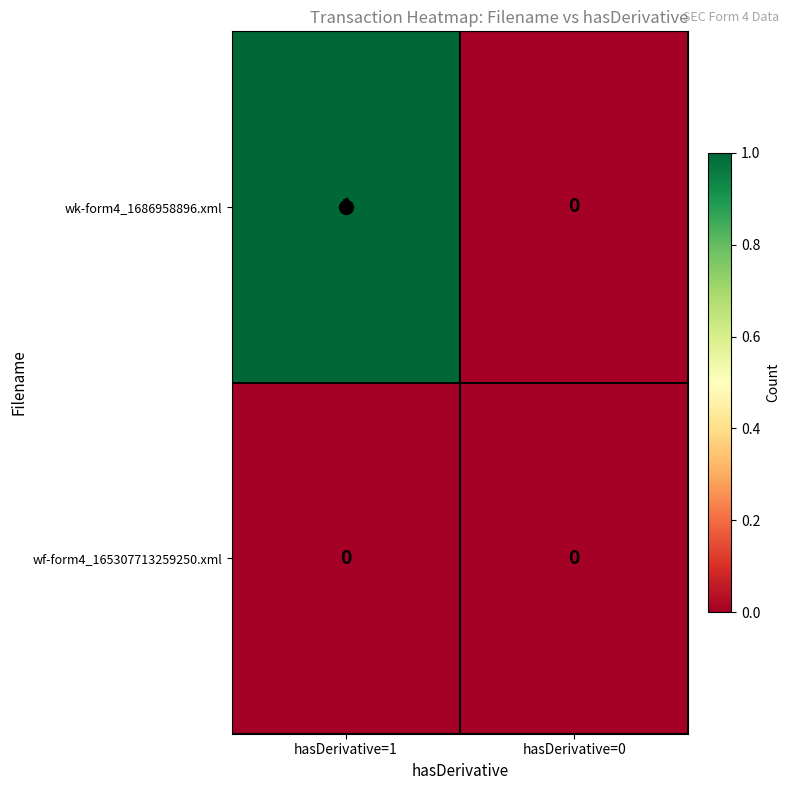

Which series has the largest range (max minus min)?

wk-form4_1686958896.xml